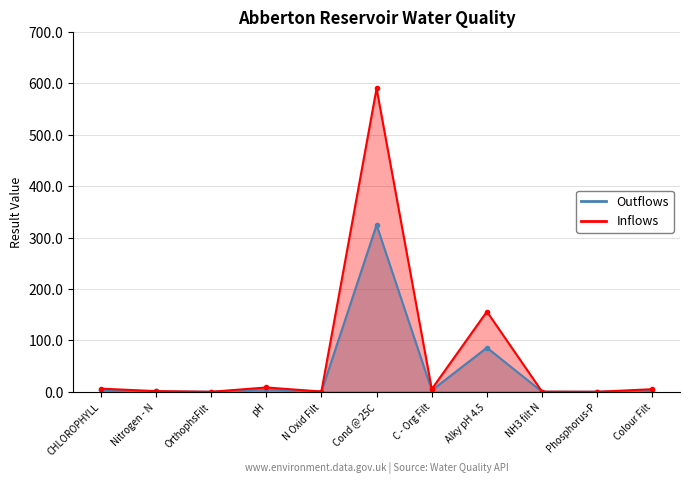

Which series changed the most between pH and Cond @ 25C?

Inflows